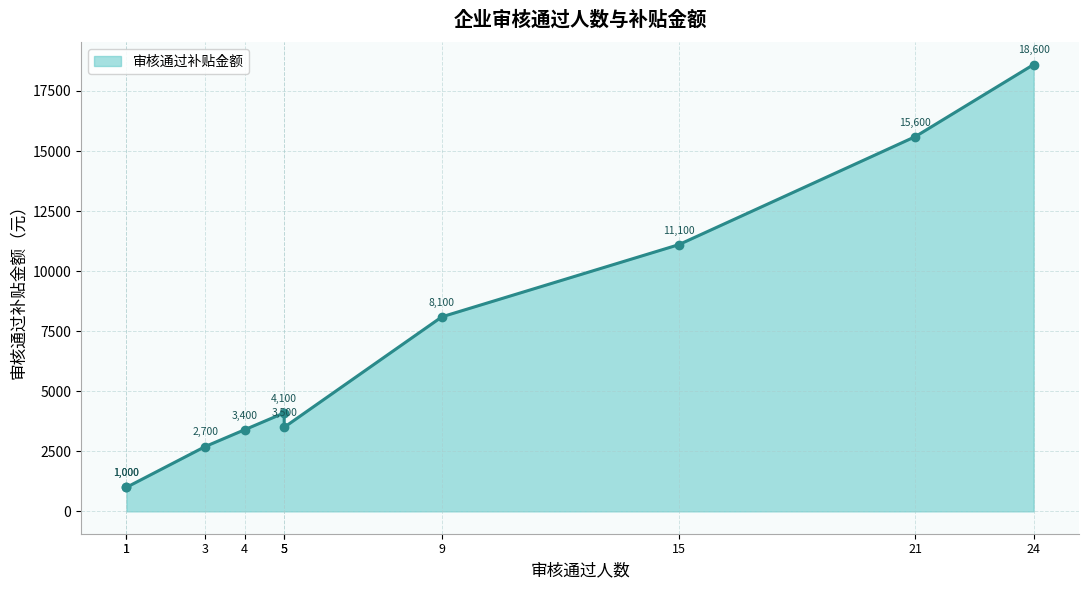

Reading right to left, extract all data points from this chart.

18600	15600	11100	8100	3500	4100	3400	2700	1000	1000